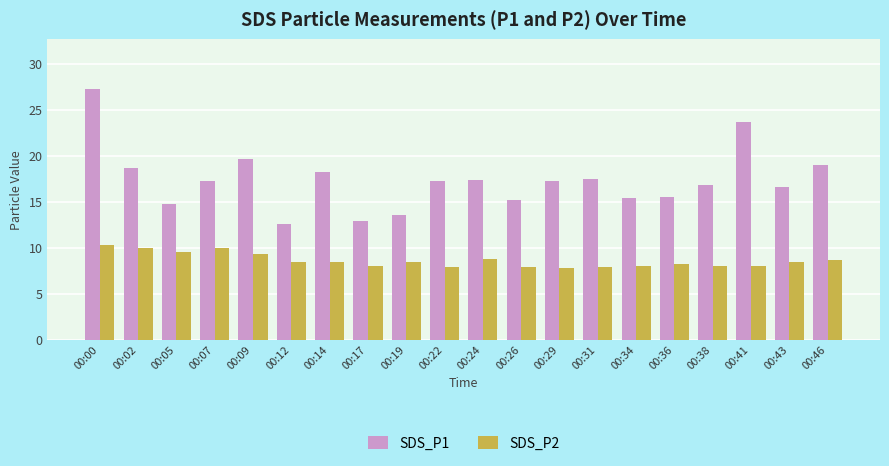

Is it true that SDS_P2 equals 14.2 at 00:00?

False